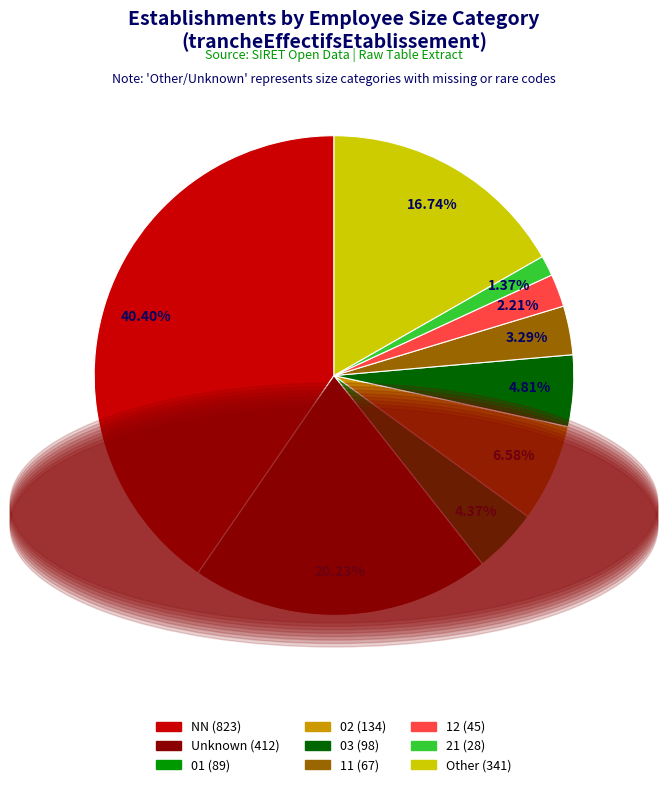

Is there any slice that represents more than half of the pie?

No